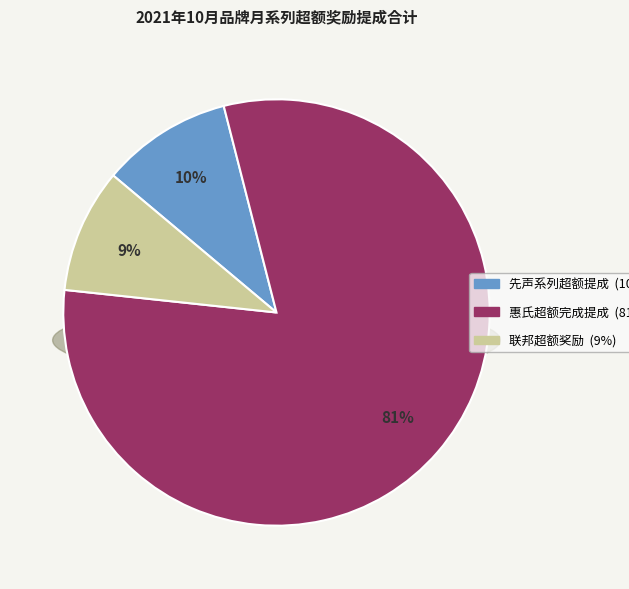

Which category has the biggest portion of the pie?

惠氏超额完成提成